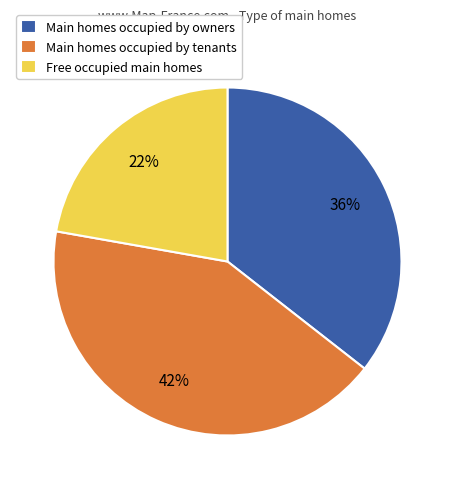

What is the ratio of the value at Main homes occupied by tenants to the value at Main homes occupied by owners?

1.2